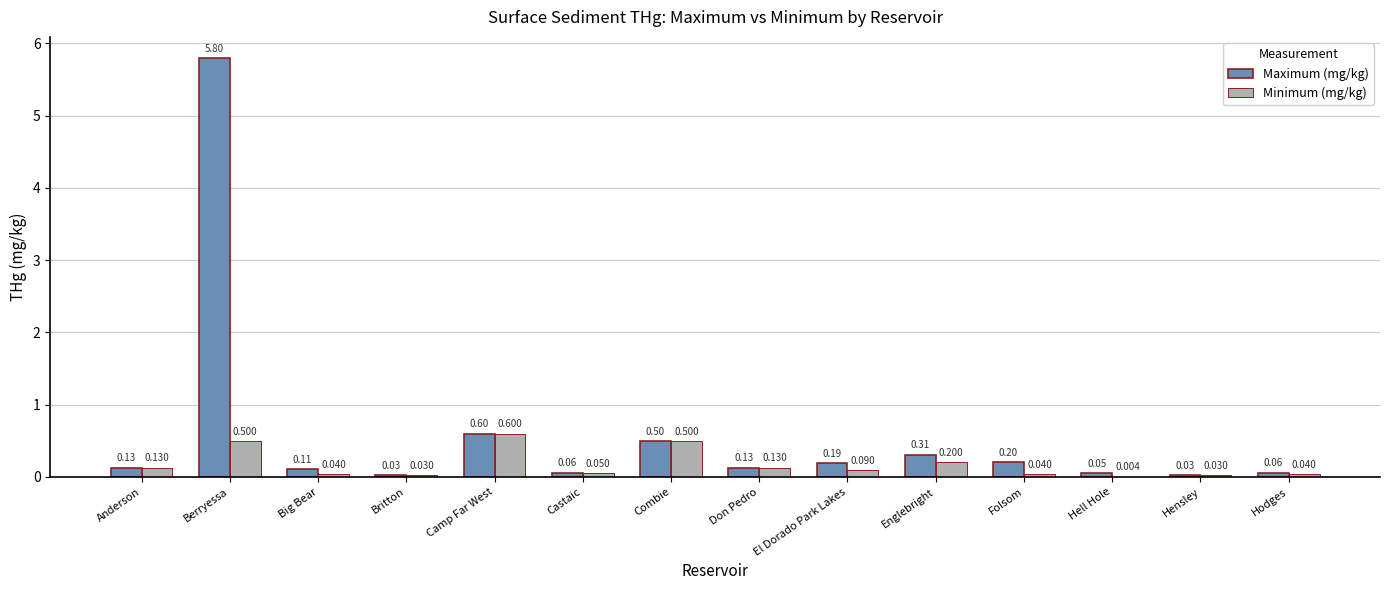

Which series has the largest total across all categories?

Maximum (mg/kg)